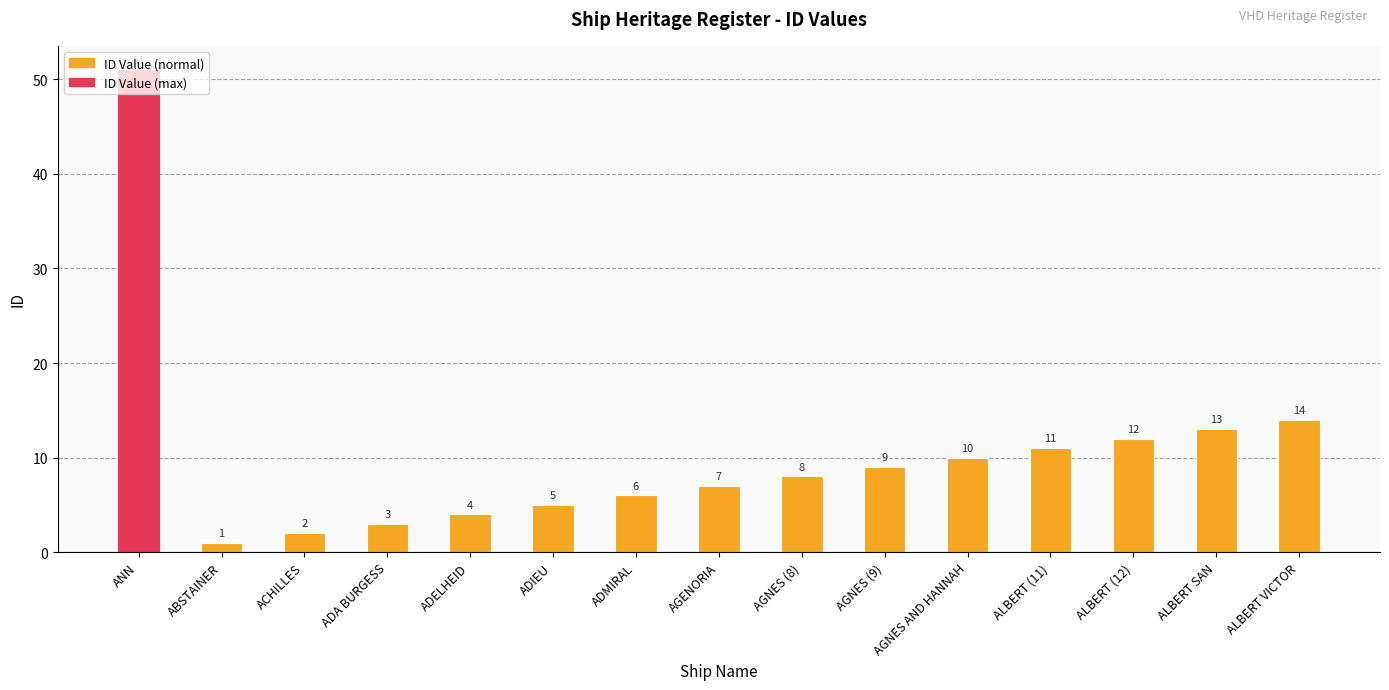

Reading left to right, extract all data points from this chart.

ANN=51	ABSTAINER=1	ACHILLES=2	ADA BURGESS=3	ADELHEID=4	ADIEU=5	ADMIRAL=6	AGENORIA=7	AGNES (8)=8	AGNES (9)=9	AGNES AND HANNAH=10	ALBERT (11)=11	ALBERT (12)=12	ALBERT SAN=13	ALBERT VICTOR=14